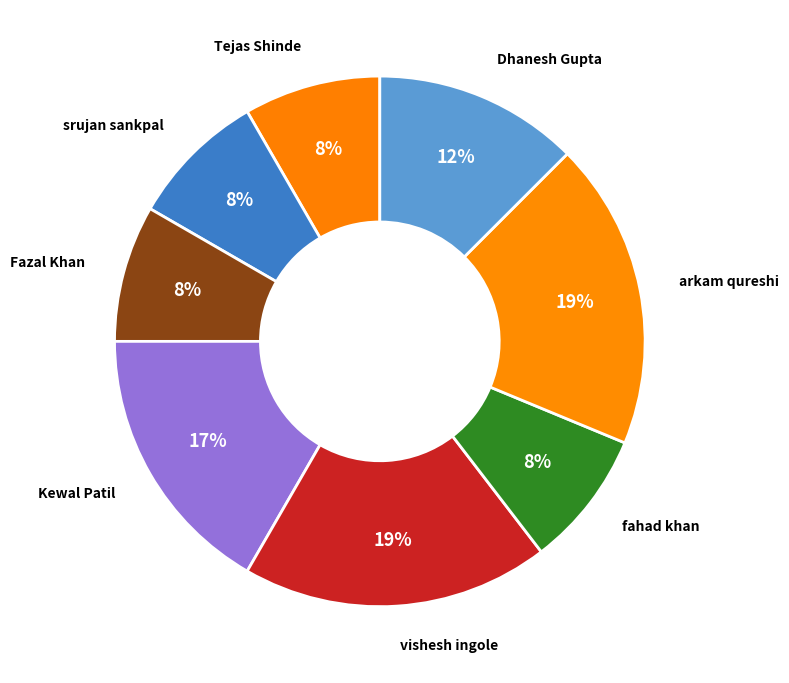

The Tejas Shinde slice represents 8% of the pie. True or false?

True